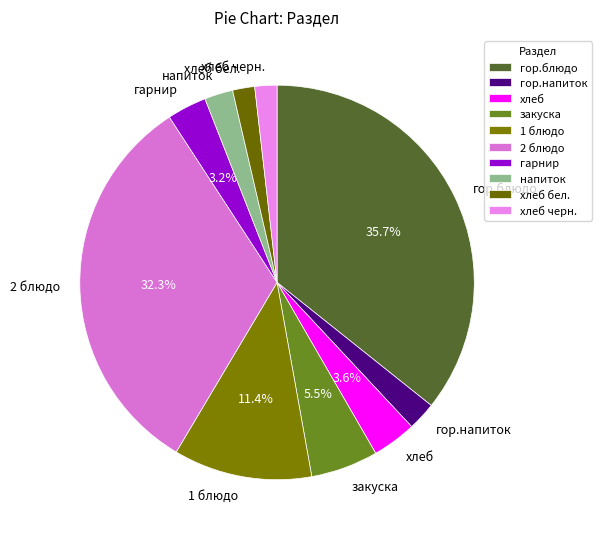

Combined, do хлеб бел. and закуска account for over 50%?

No